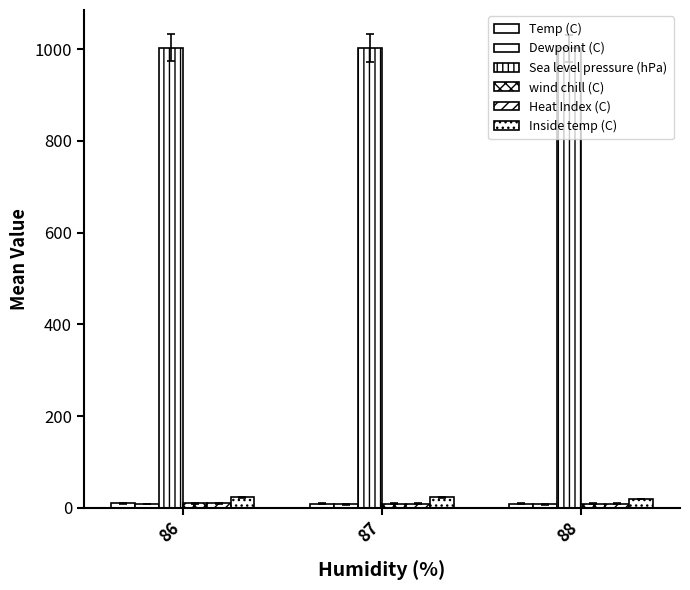

Is the value of Dewpoint (C) at 86 greater than the value of wind chill (C) at 87?

No